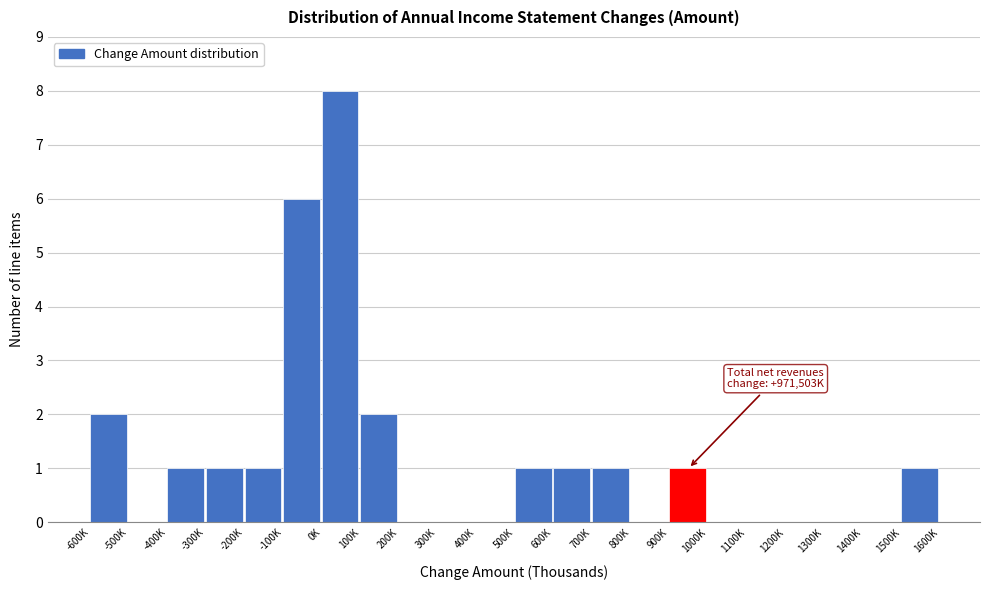

Reading right to left, what are all the values shown in this chart?

1500K=1	1400K=0	1300K=0	1200K=0	1100K=0	1000K=0	900K=1	800K=0	700K=1	600K=1	500K=1	400K=0	300K=0	200K=0	100K=2	0K=8	-100K=6	-200K=1	-300K=1	-400K=1	-500K=0	-600K=2